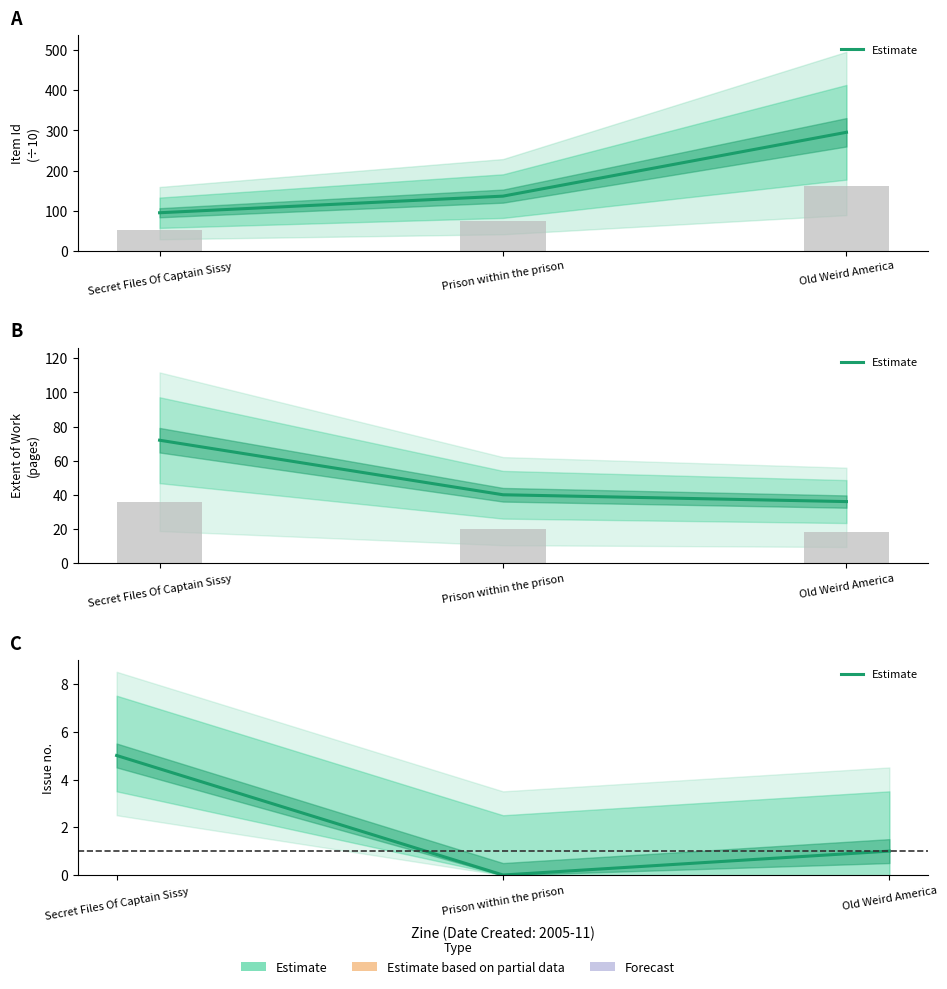

True or false: the data shows 0.0 at Prison within the prison.

True